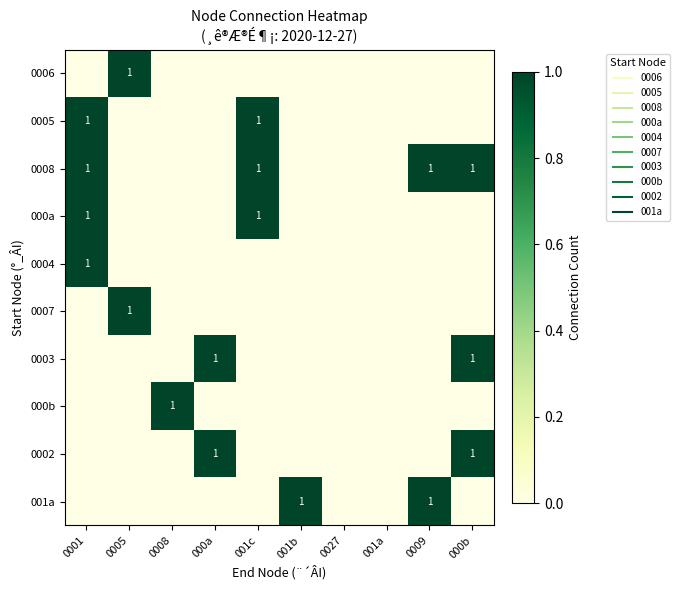

Count the 001a values in the range 0 to 1.

10